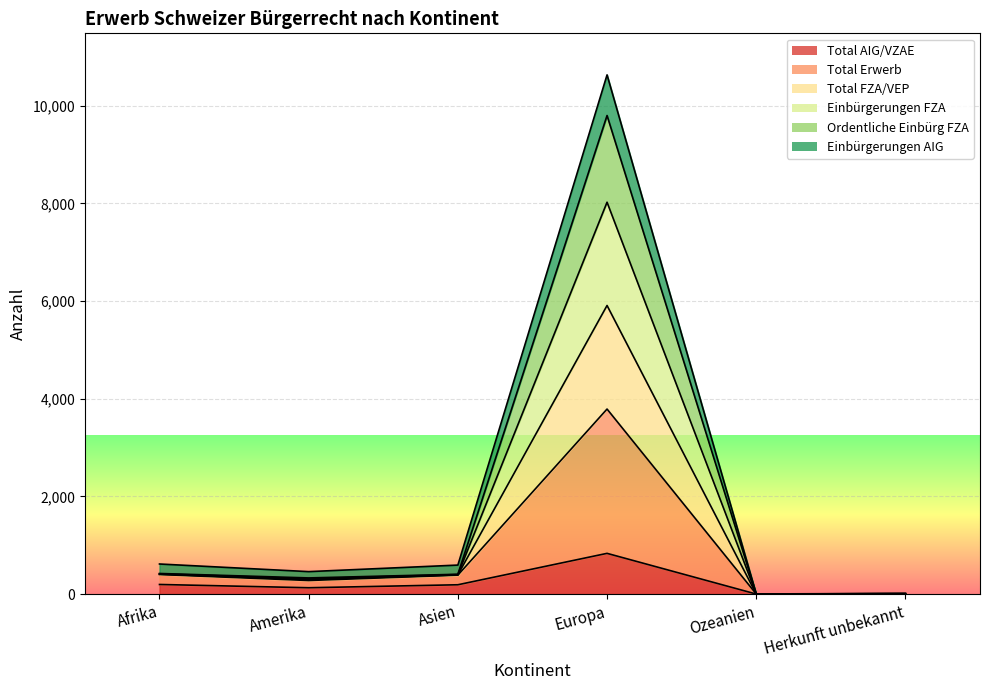

Count the number of categories in the chart.

6